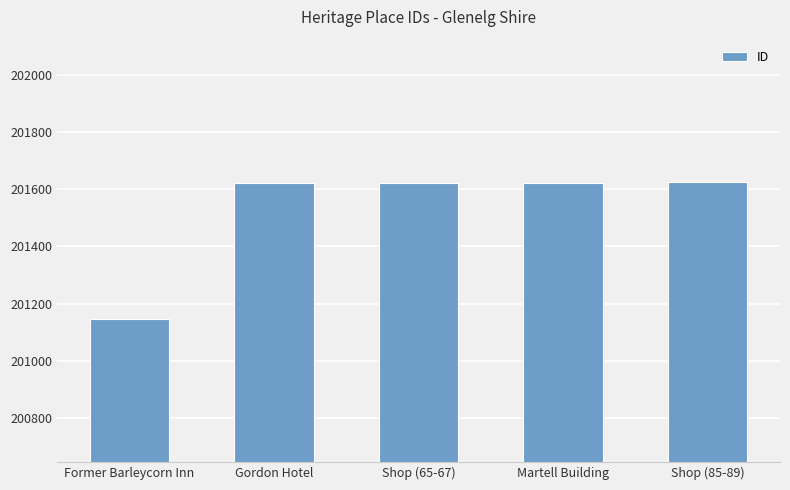

What position from the left is Shop (65-67)?

3